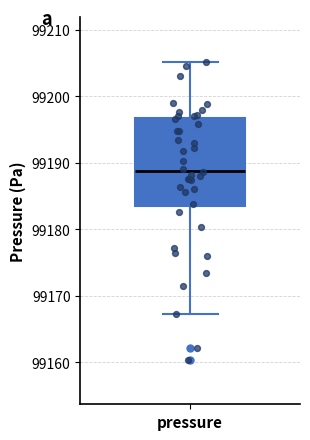

Read this box plot against the y-axis: the position of the median line, the range covered by the box, and the ends of both whiskers. The values are not printed on the chart, so give them approximately, as read against the axis.

median 99189, box 99184 to 99197, whiskers 99167 to 99205